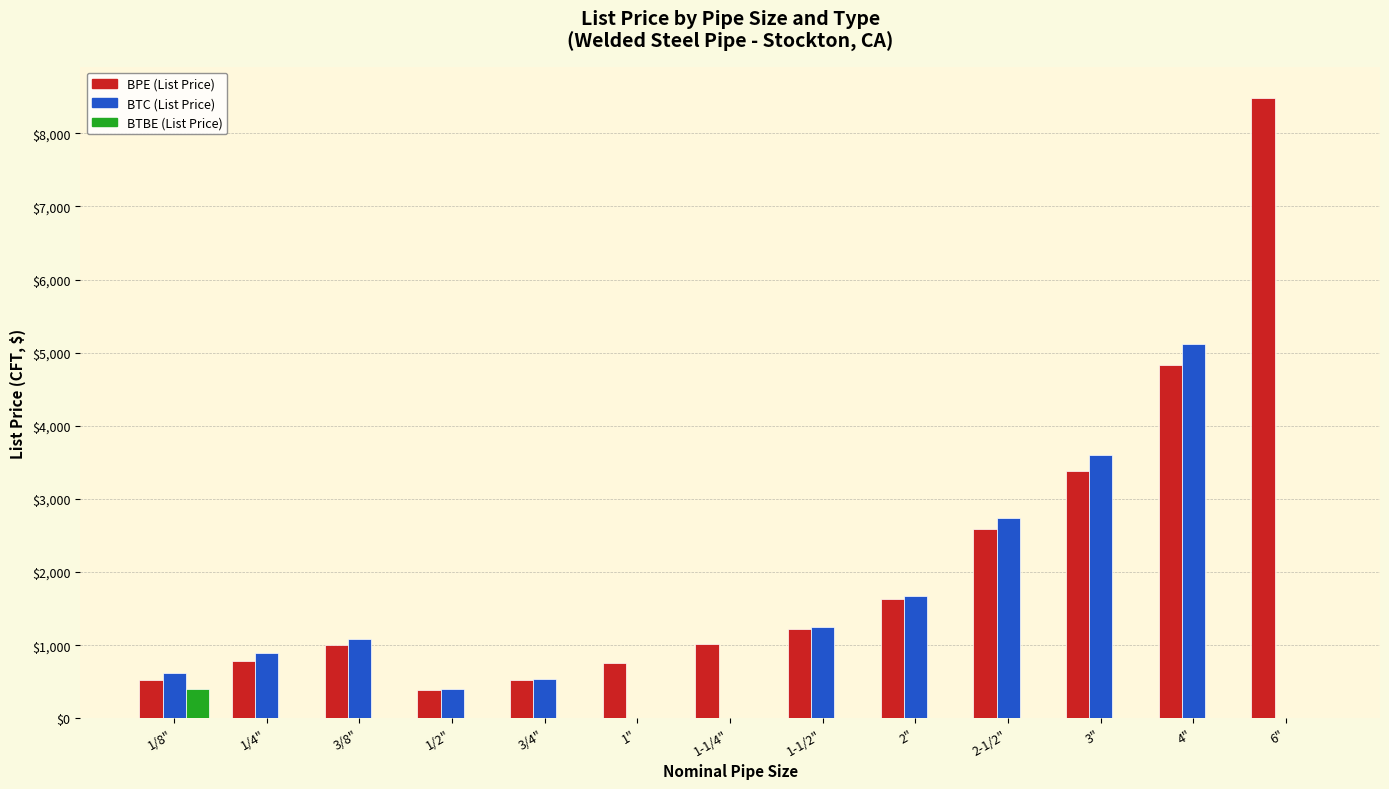

The BTC (List Price) series shows 9012.9 at 4". True or false?

False